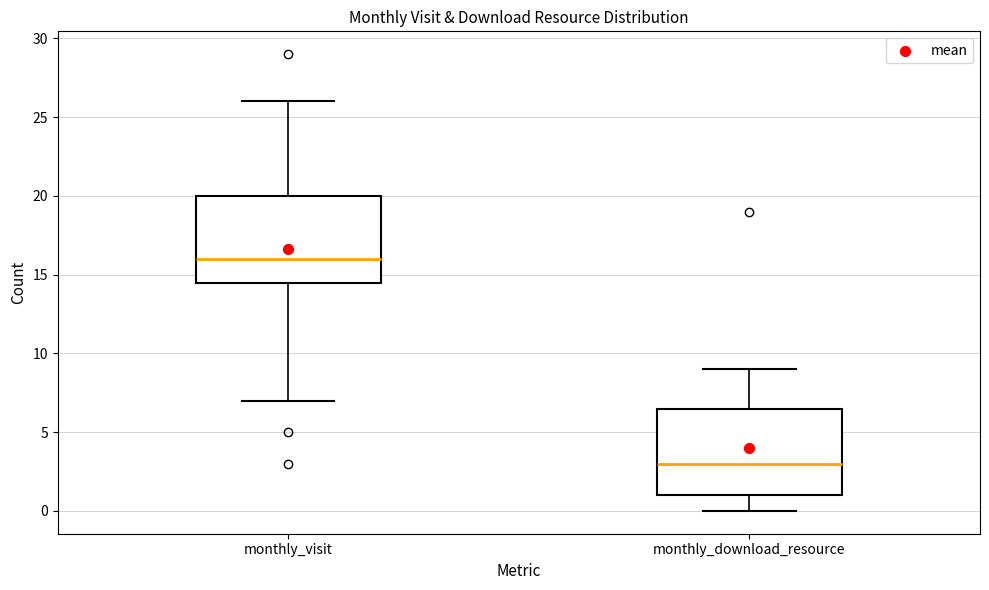

Where does the lower whisker of the box for monthly_download_resource end on the y-axis? The values are not printed on the chart, so give them approximately, as read against the axis.

0.0